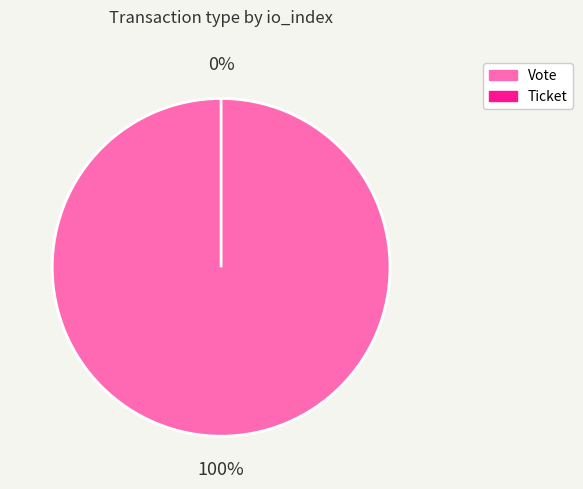

Rank the categories by value from highest to lowest.

Vote, Ticket